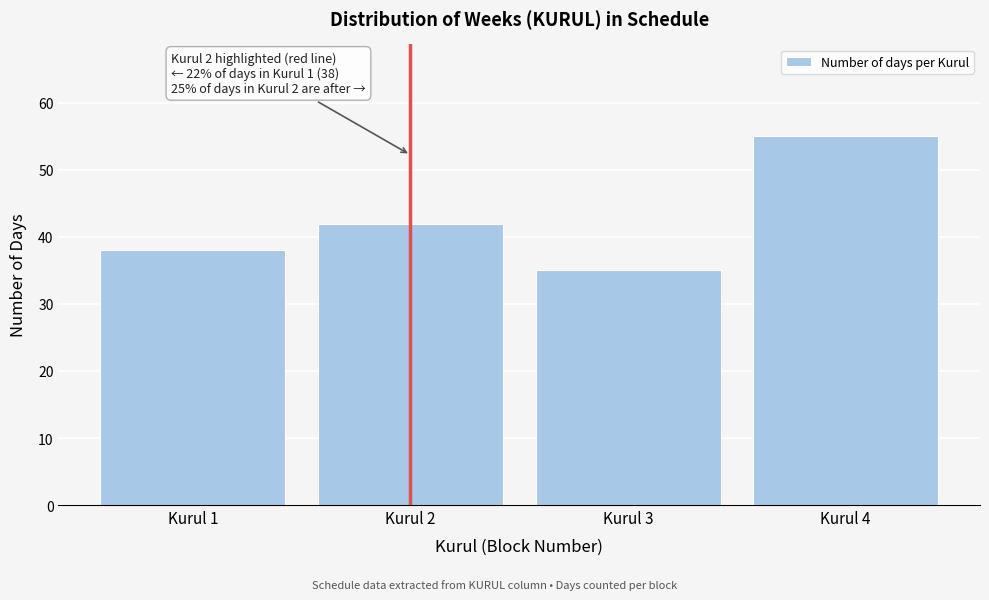

Reading left to right, extract all data points from this chart.

Kurul 1=38	Kurul 2=42	Kurul 3=35	Kurul 4=55